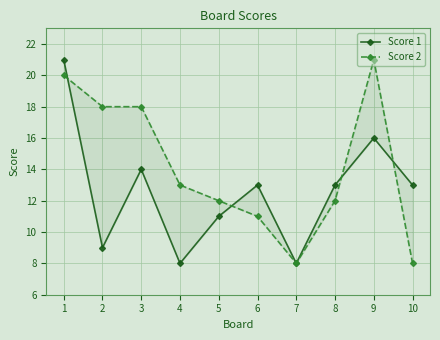

What is the value of the Score 2 point at the 7th from the left?

8